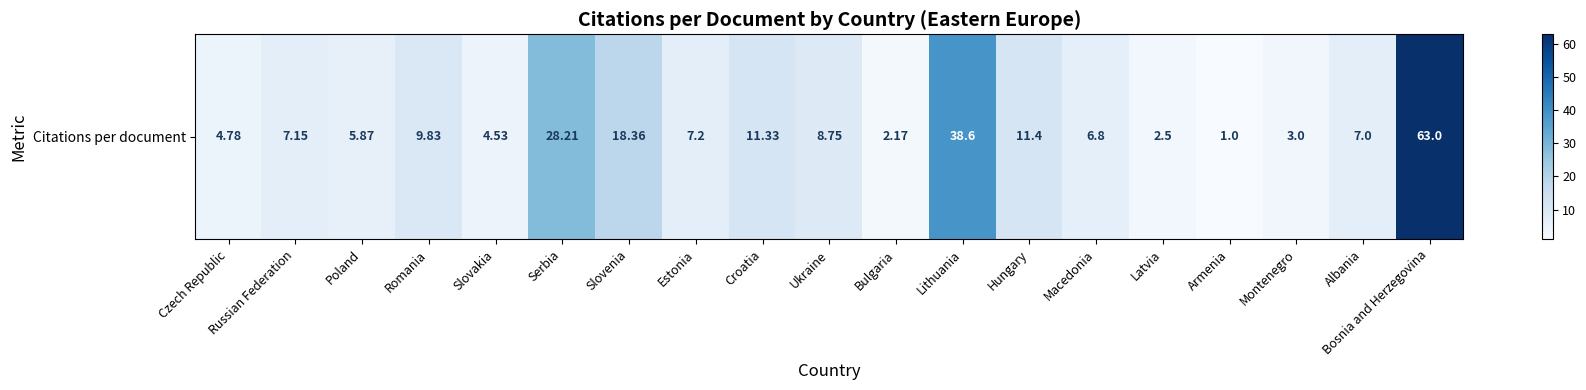

Reading left to right, what are all the values shown in this chart?

Czech Republic=4.8	Russian Federation=7.2	Poland=5.9	Romania=9.8	Slovakia=4.5	Serbia=28.2	Slovenia=18.4	Estonia=7.2	Croatia=11.3	Ukraine=8.8	Bulgaria=2.2	Lithuania=38.6	Hungary=11.4	Macedonia=6.8	Latvia=2.5	Armenia=1.0	Montenegro=3.0	Albania=7.0	Bosnia and Herzegovina=63.0